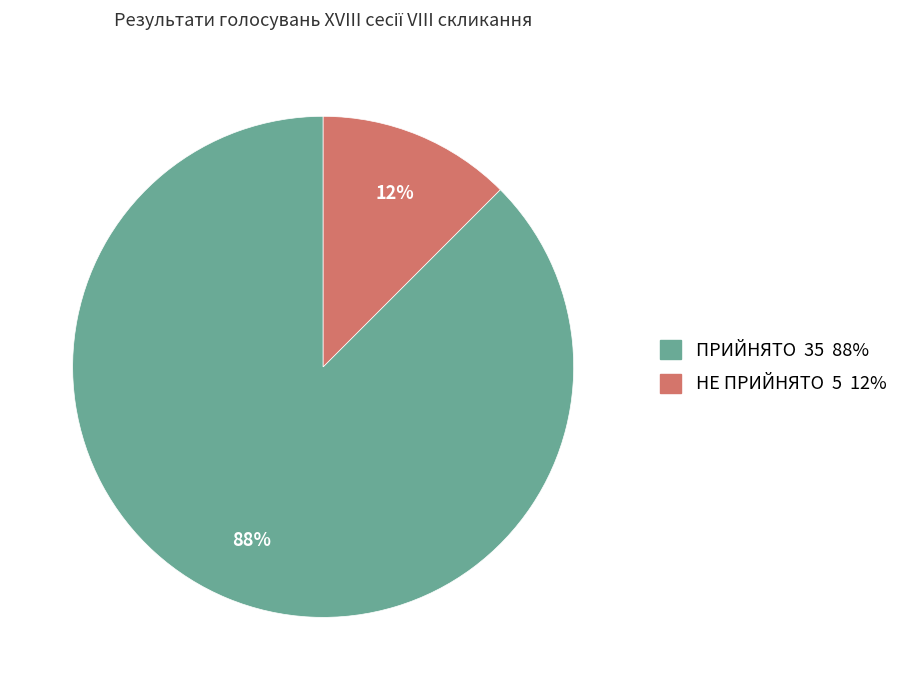

How many slices are in this pie chart?

2